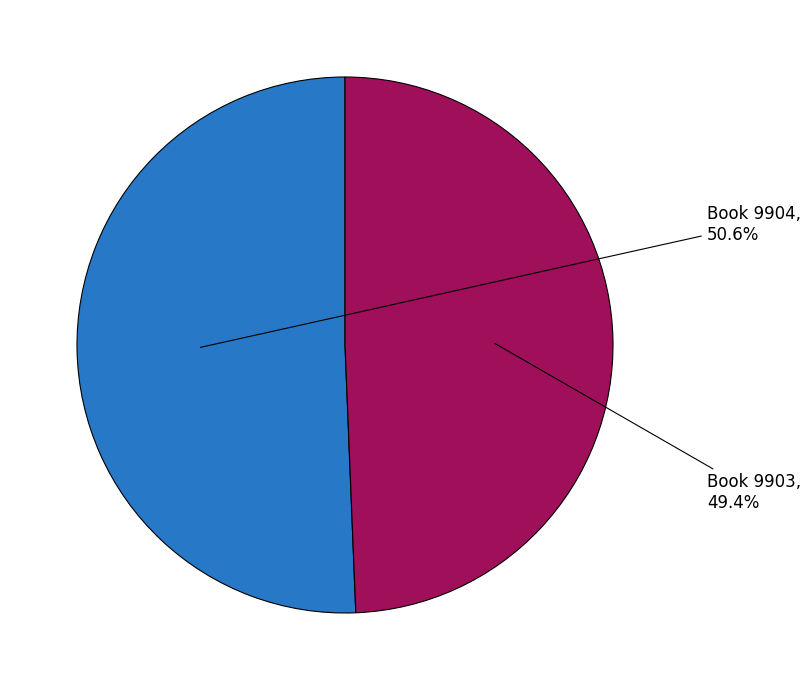

To the nearest percent, what is the average slice percentage?

50%